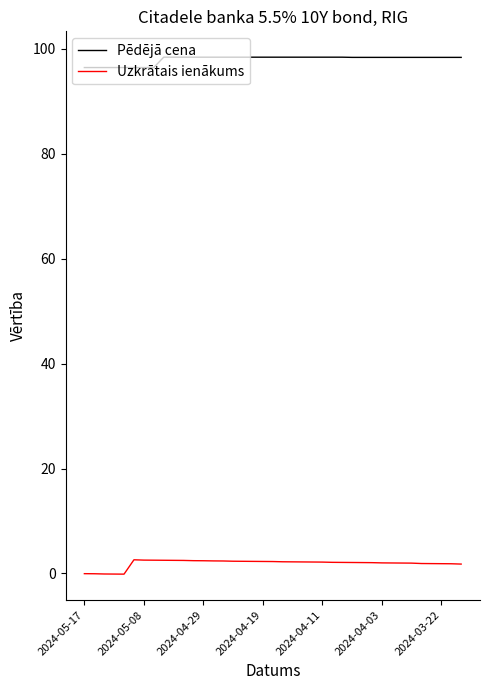

What is the difference between the second highest and second lowest values in the Pēdējā cena series?

2.0